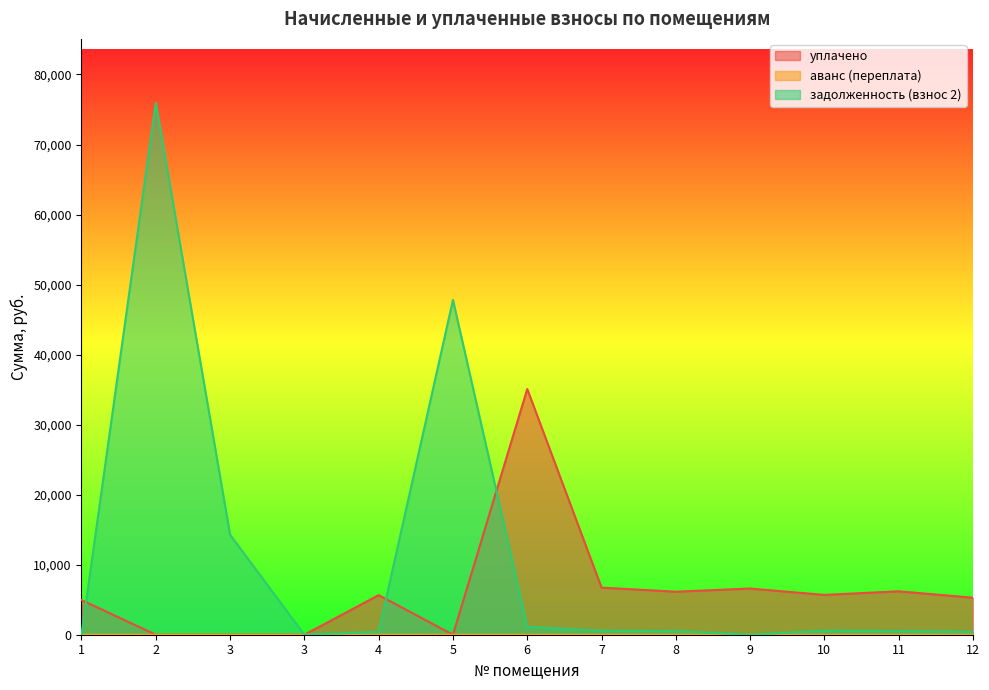

Does the chart display data point markers on the line(s)?

No